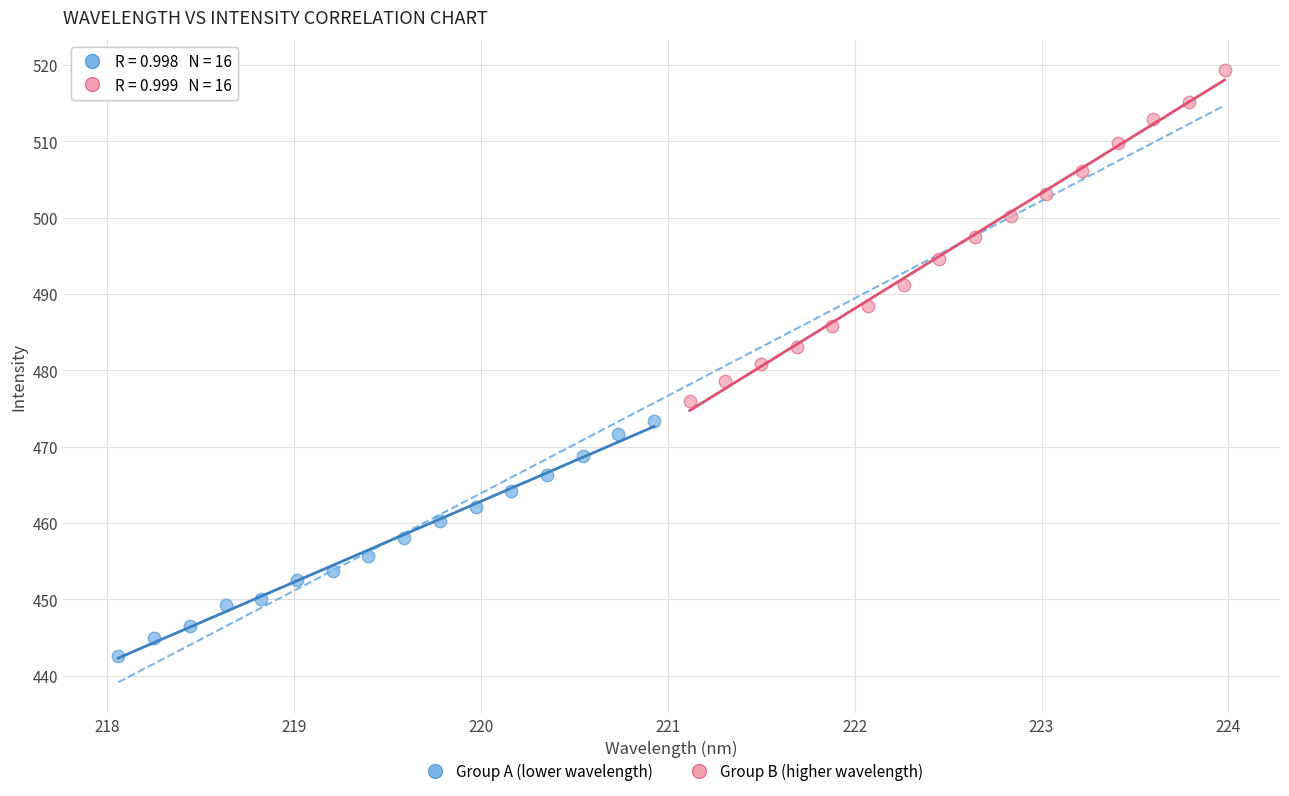

Which series contains the lowest Y value?

Group A (lower wavelength)